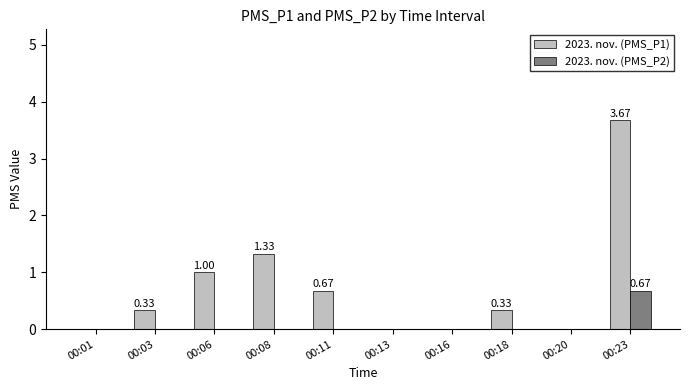

Which series has the largest total across all categories?

2023. nov. (PMS_P1)